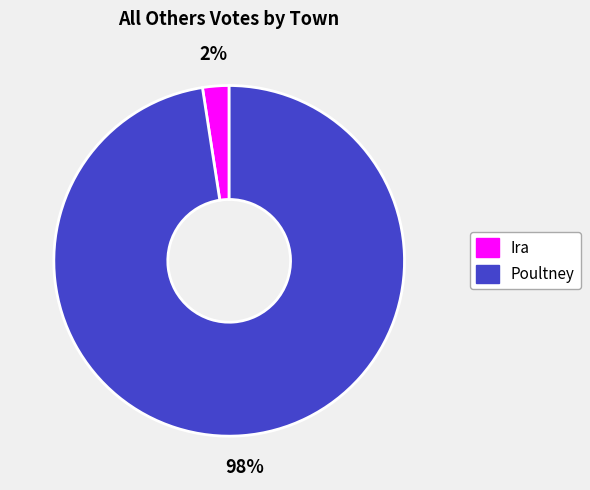

To the nearest percent, what portion does Poultney represent?

98%